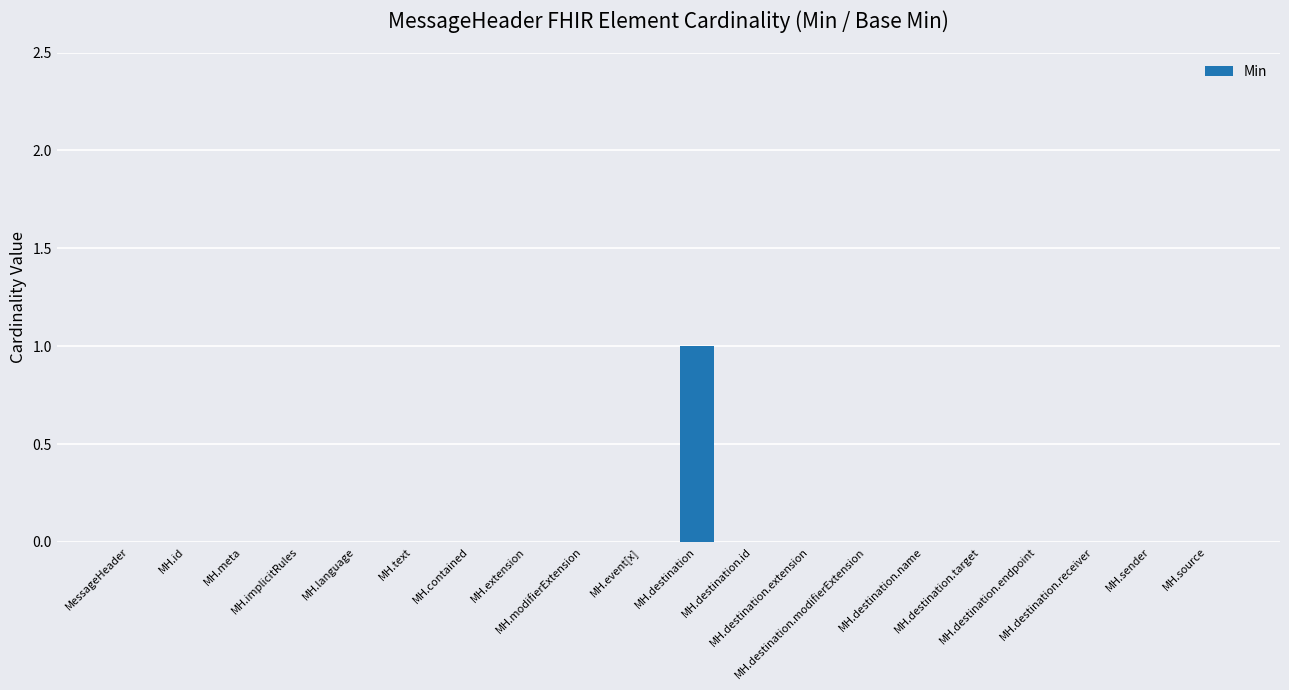

True or false: the data shows -1 at MH.id.

False